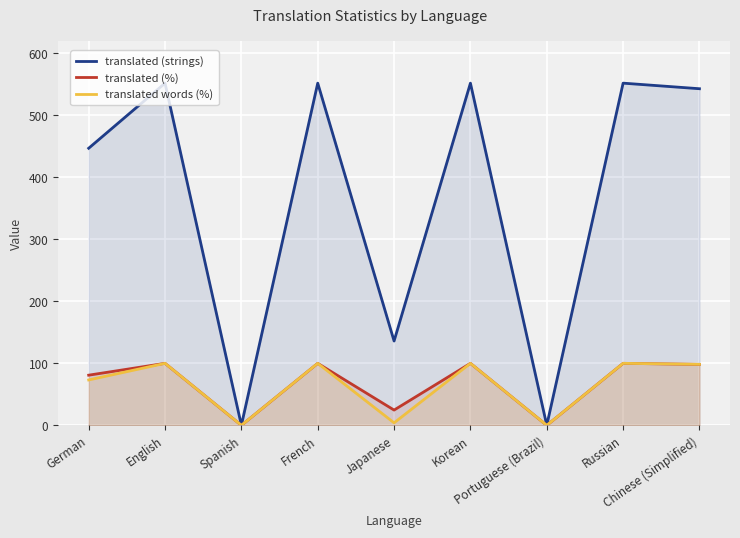

What is the sum of all translated (strings) values?

3334.0